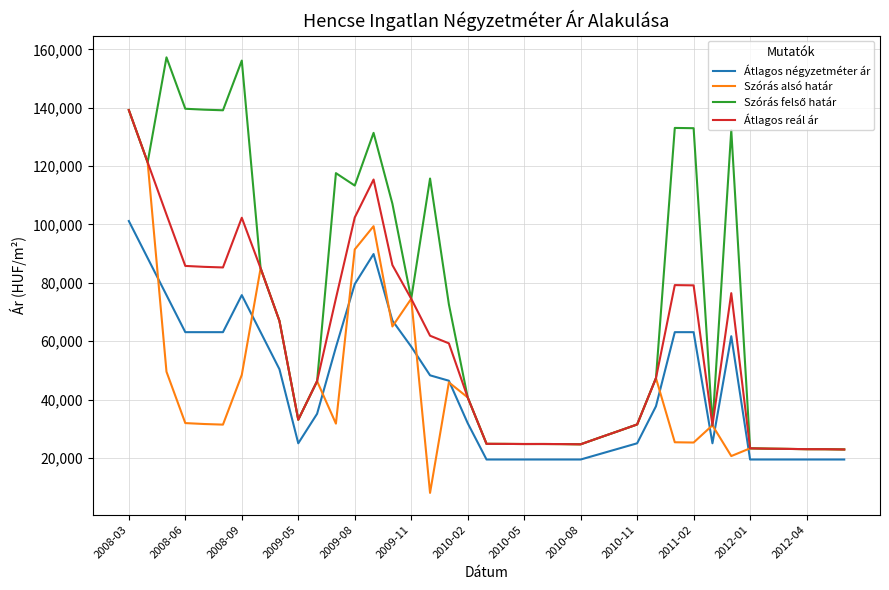

What is the maximum value shown in the chart?

157292